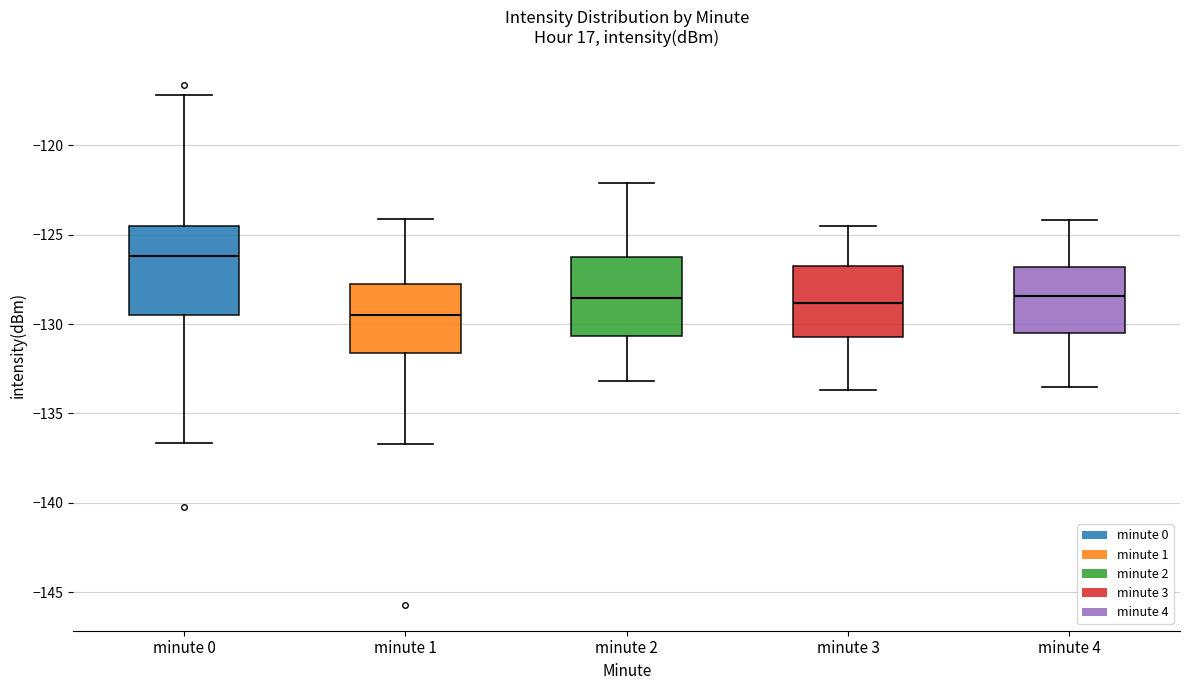

Reading left to right, read every box against the y-axis: the position of its median line, the range the box covers, and the ends of its whiskers. The values are not printed on the chart, so give them approximately, as read against the axis.

minute 0: median -126.0, box -129.5 to -124.5, whiskers -136.5 to -117.0
minute 1: median -129.5, box -131.5 to -128.0, whiskers -136.5 to -124.0
minute 2: median -128.5, box -130.5 to -126.0, whiskers -133.0 to -122.0
minute 3: median -129.0, box -130.5 to -127.0, whiskers -133.5 to -124.5
minute 4: median -128.5, box -130.5 to -127.0, whiskers -133.5 to -124.0